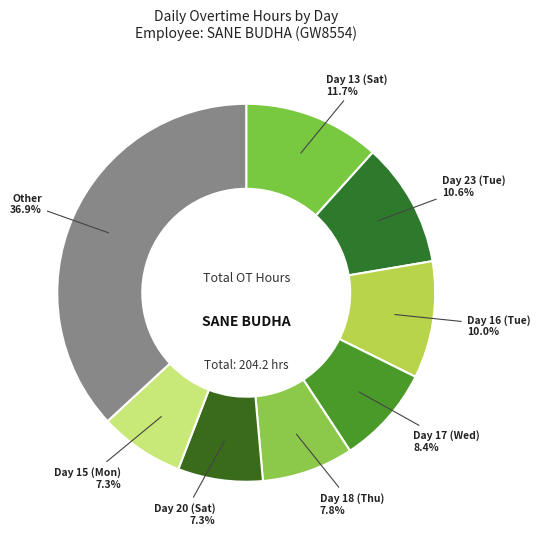

What portion of the pie excludes Day 18 (Thu)?

92.2%